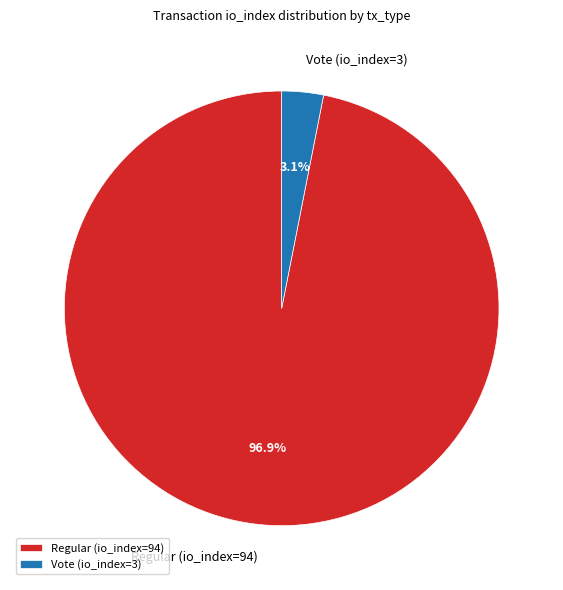

To the nearest percent, what is the average slice percentage?

50%